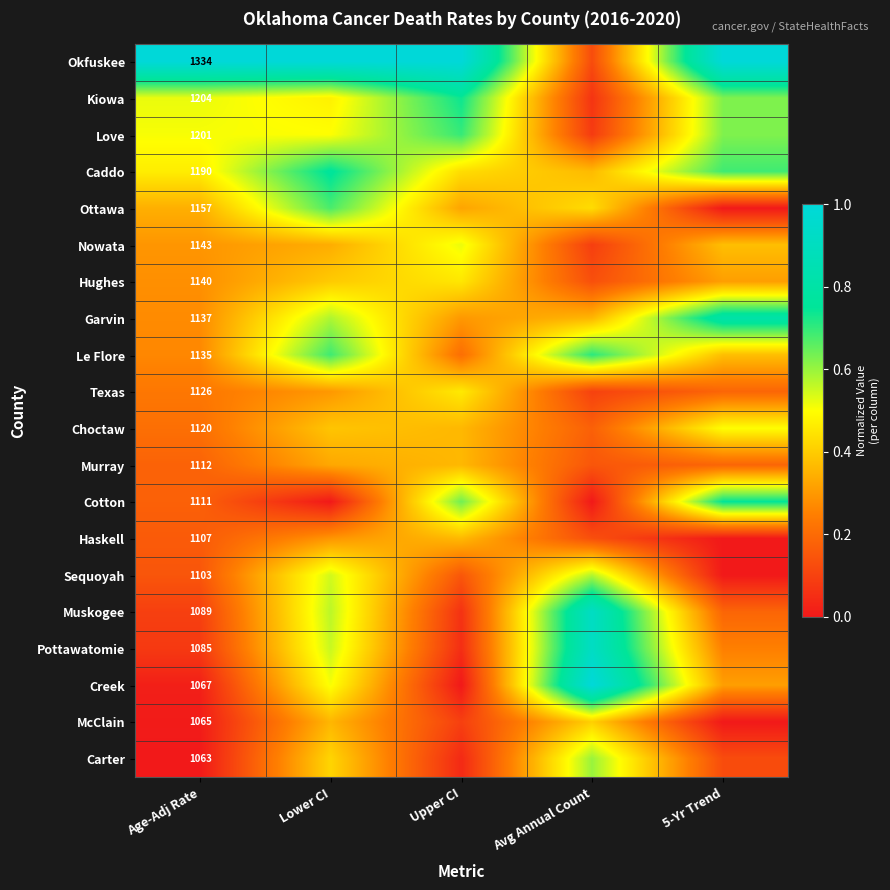

Count the number of data series in this chart.

20